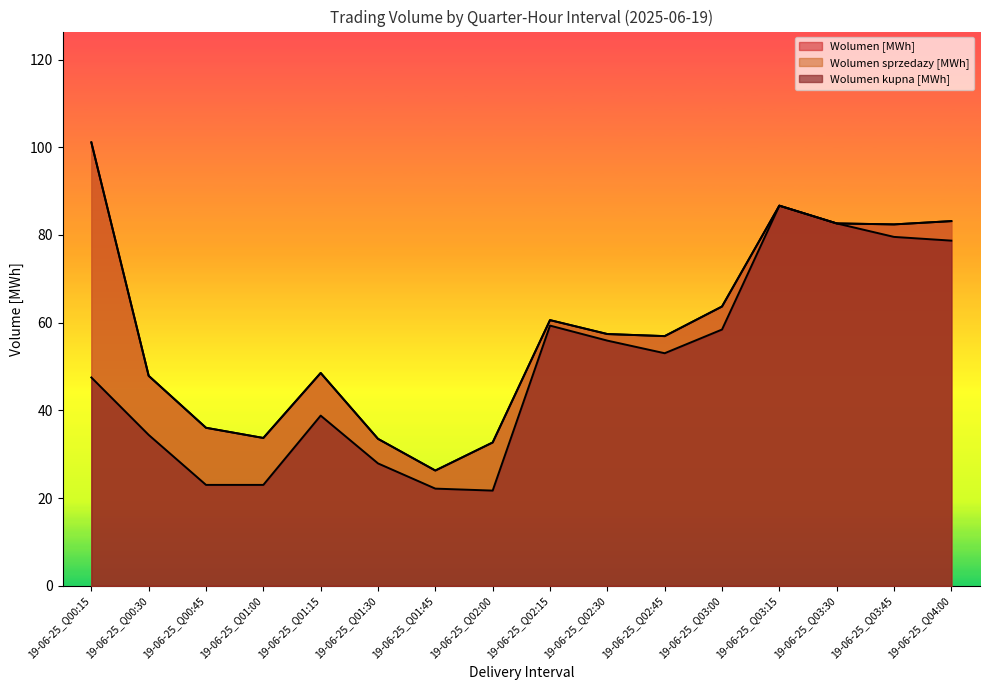

Rank the categories by Wolumen [MWh] value from highest to lowest.

19-06-25_Q00:15, 19-06-25_Q03:15, 19-06-25_Q04:00, 19-06-25_Q03:30, 19-06-25_Q03:45, 19-06-25_Q03:00, 19-06-25_Q02:15, 19-06-25_Q02:30, 19-06-25_Q02:45, 19-06-25_Q01:15, 19-06-25_Q00:30, 19-06-25_Q00:45, 19-06-25_Q01:00, 19-06-25_Q01:30, 19-06-25_Q02:00, 19-06-25_Q01:45